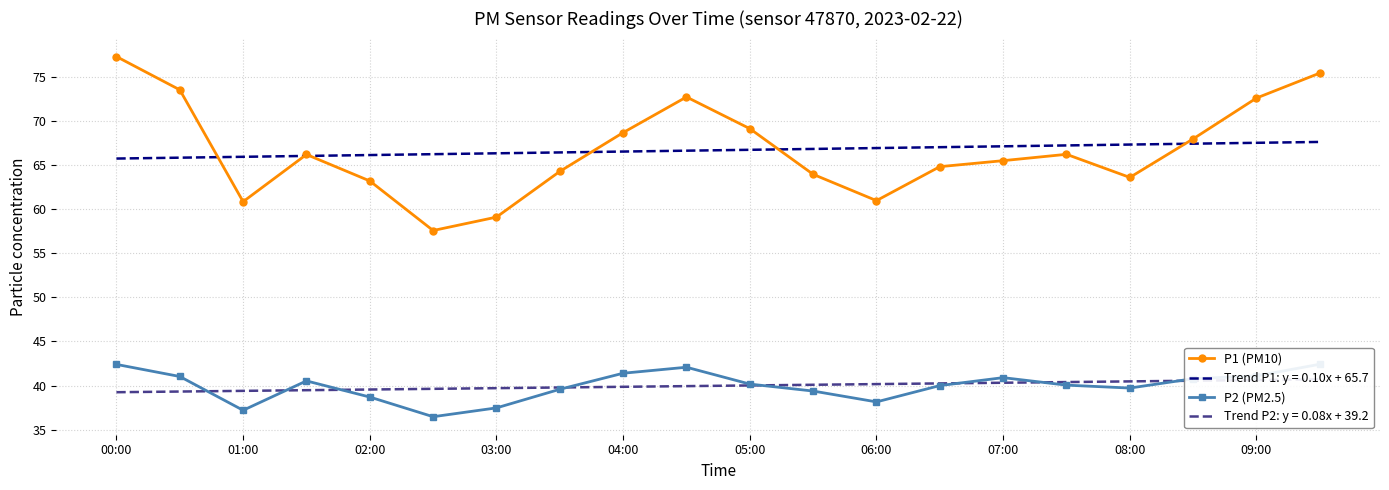

Is the value of P1 (PM10) at 00:00 greater than the value of Trend P1: y = 0.10x + 65.7 at 07:00?

Yes